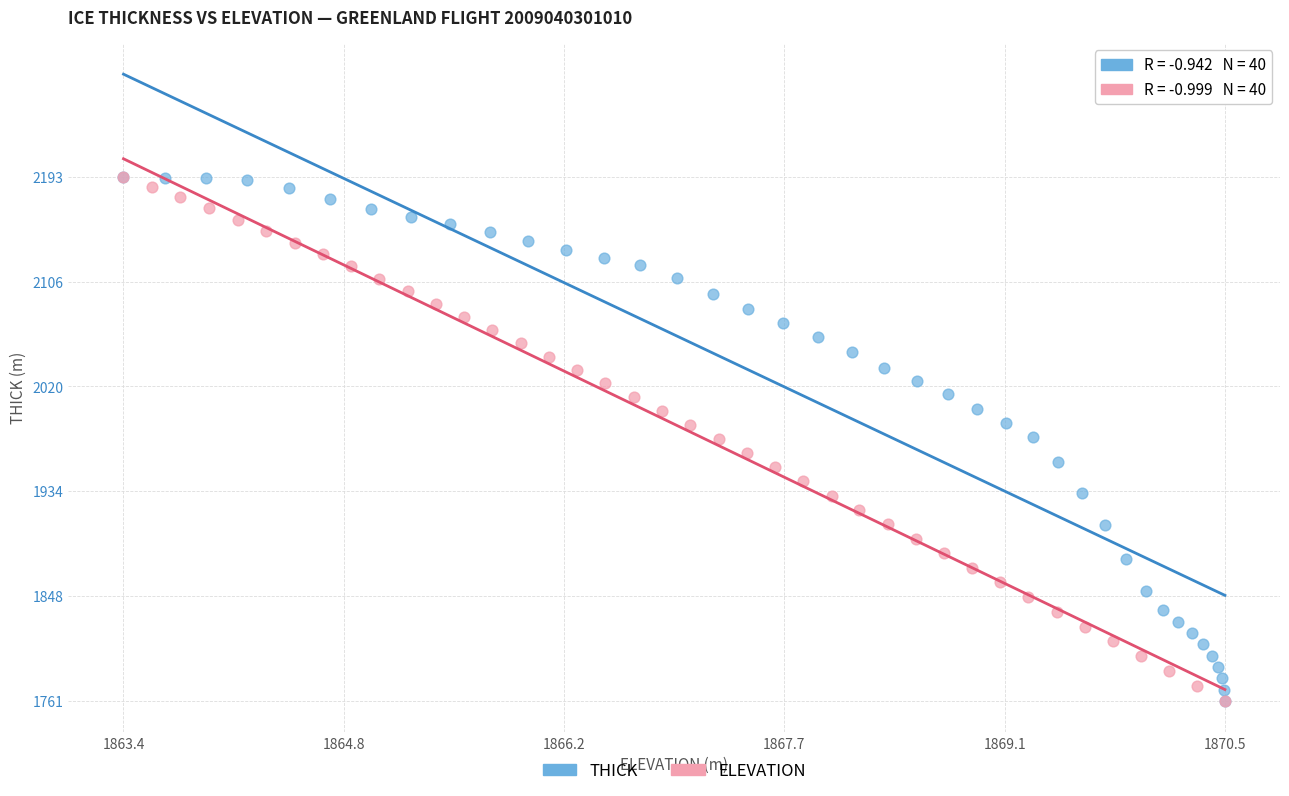

What are all the series names shown in the legend?

THICK, ELEVATION